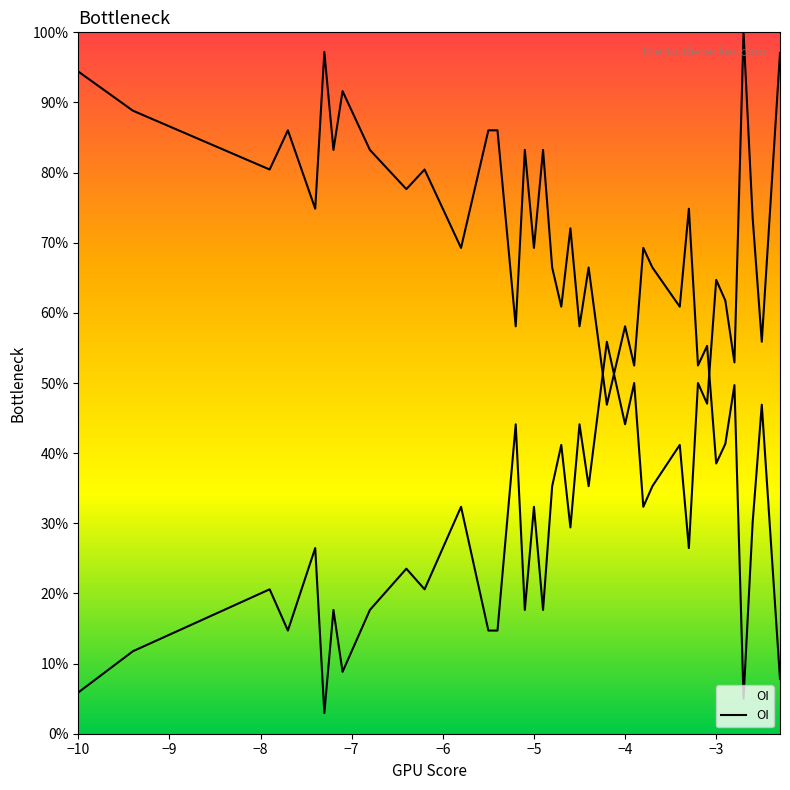

Is it true that the value at −8 is 0.1?

False